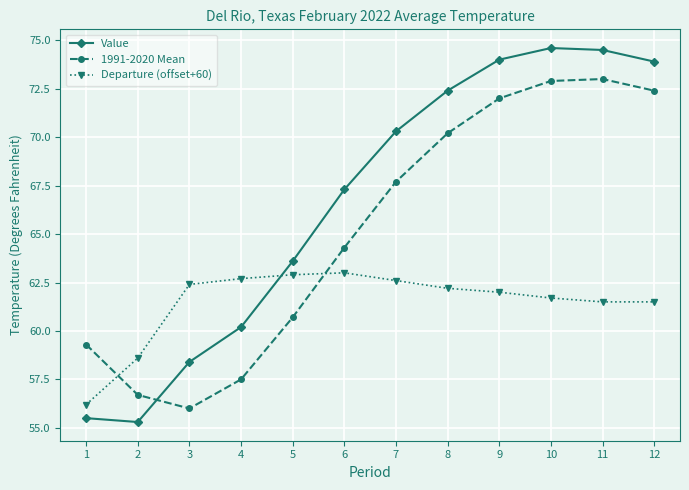

Reading left to right, what are all the values shown in this chart?

Value: 1=55.5	2=55.3	3=58.4	4=60.2	5=63.6	6=67.3	7=70.3	8=72.4	9=74.0	10=74.6	11=74.5	12=73.9
1991-2020 Mean: 1=59.3	2=56.7	3=56.0	4=57.5	5=60.7	6=64.3	7=67.7	8=70.2	9=72.0	10=72.9	11=73.0	12=72.4
Departure (offset+60): 1=56.2	2=58.6	3=62.4	4=62.7	5=62.9	6=63.0	7=62.6	8=62.2	9=62.0	10=61.7	11=61.5	12=61.5